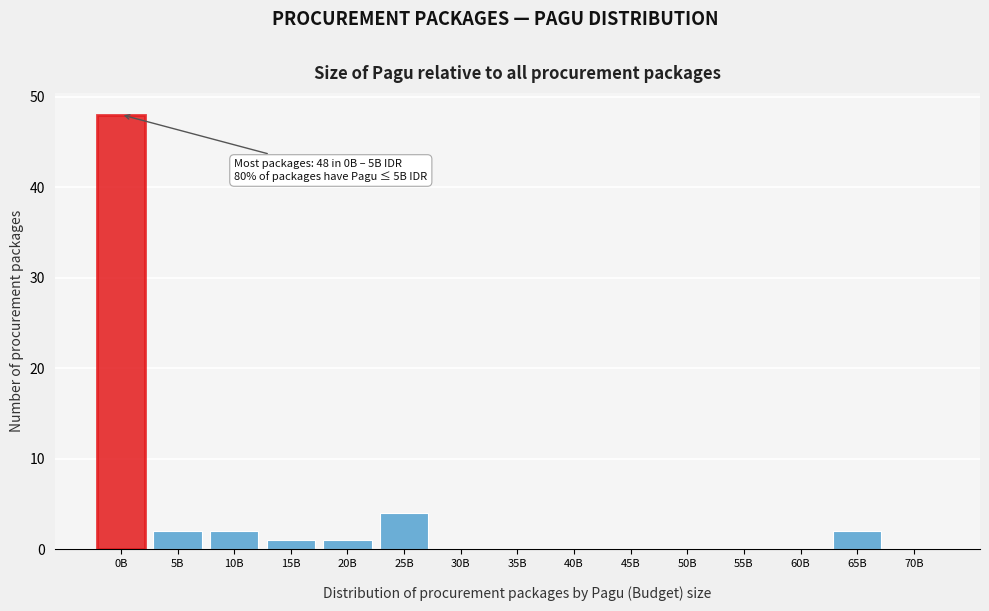

What is the greatest value displayed?

48